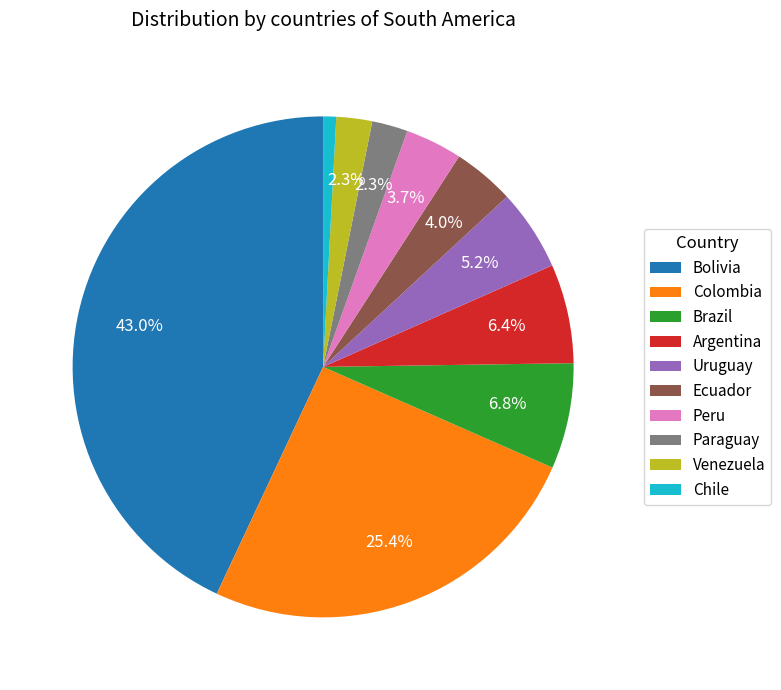

Which category has the smallest portion of the pie?

Chile